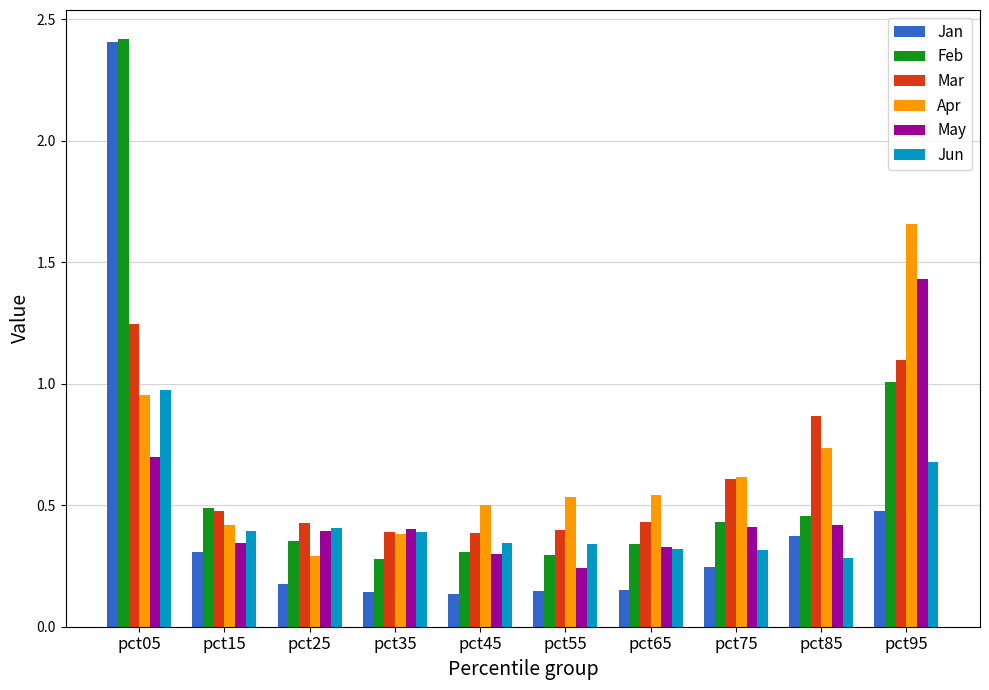

At which label does Jun reach its peak?

pct05